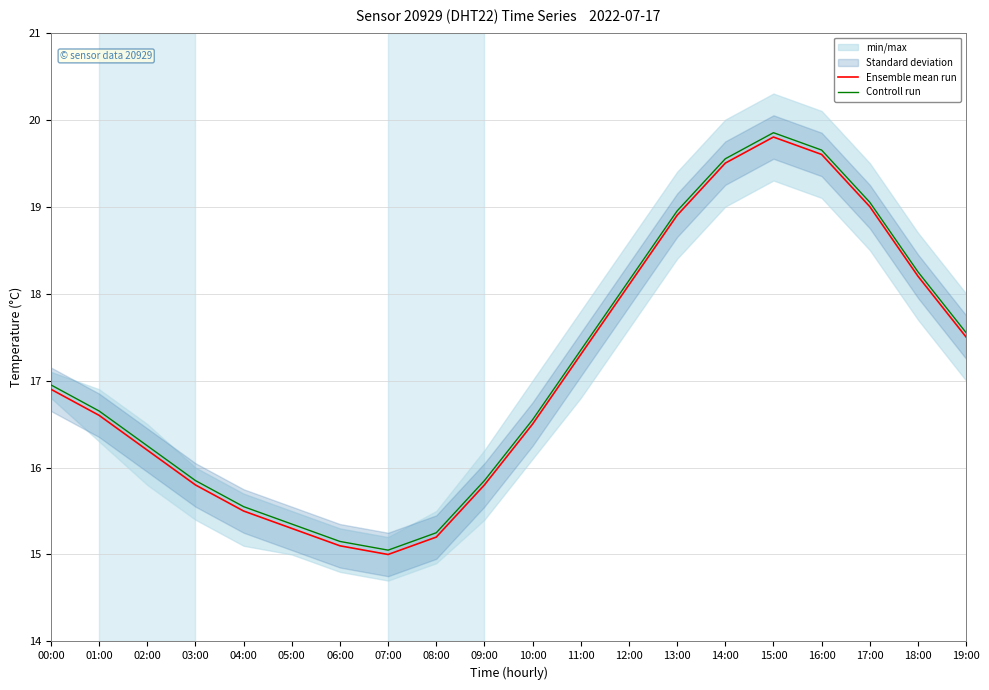

At which category does Controll run reach its first local valley?

07:00